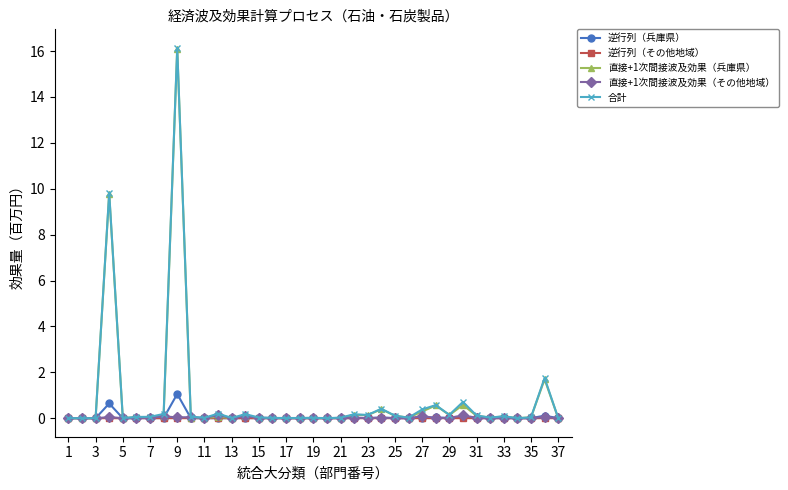

Which series has the largest range (max minus min)?

合計